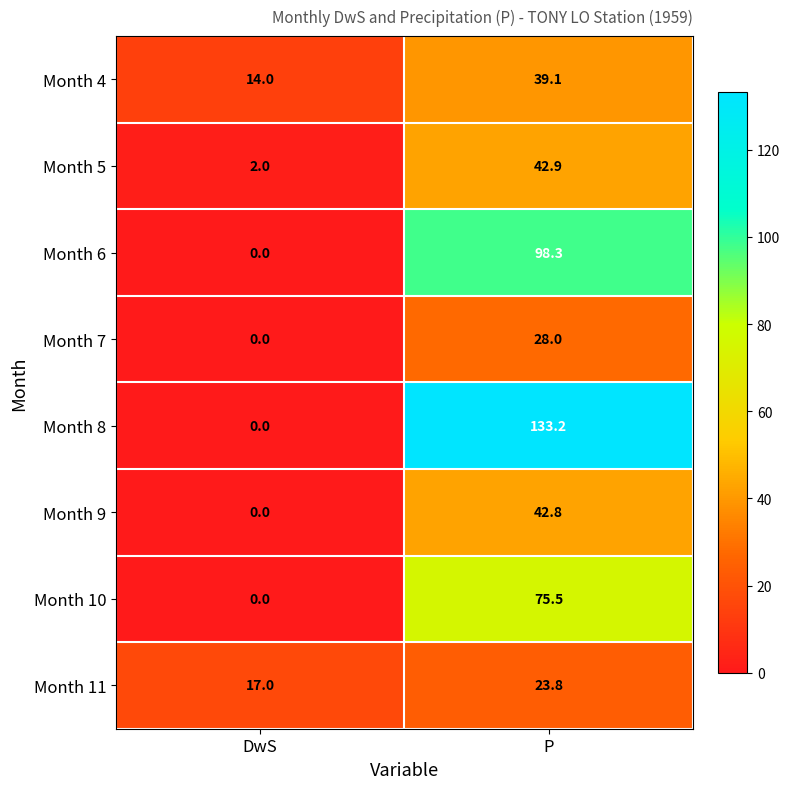

Rank the series at P from lowest to highest value.

Month 11, Month 7, Month 4, Month 9, Month 5, Month 10, Month 6, Month 8